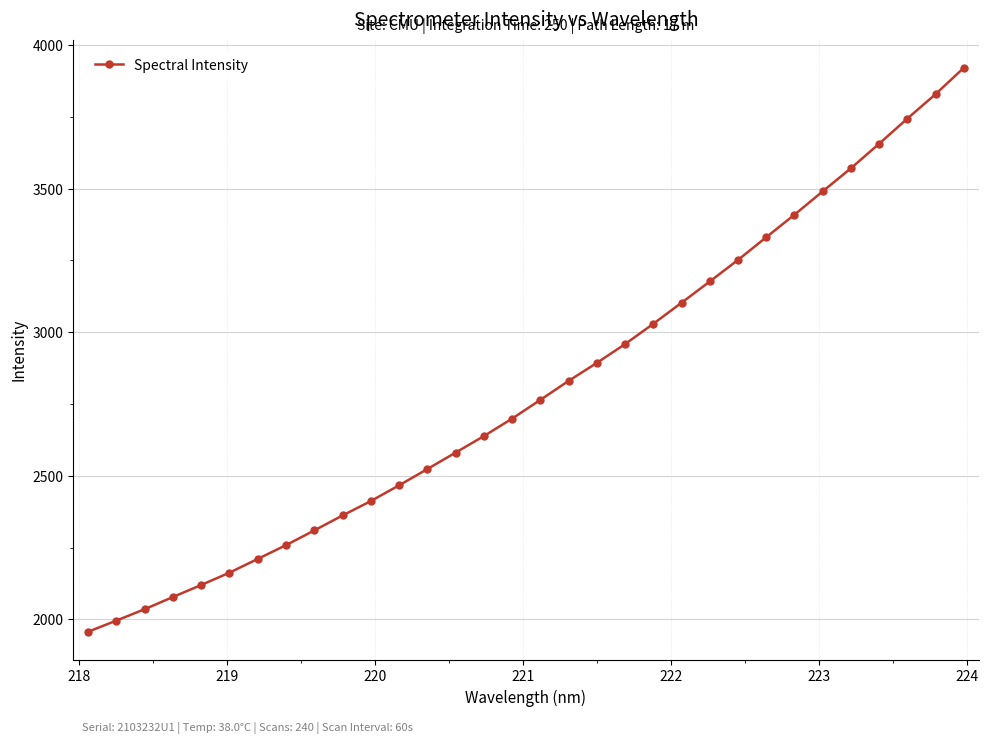

What is the value of the 12th point from the left?

2466.7